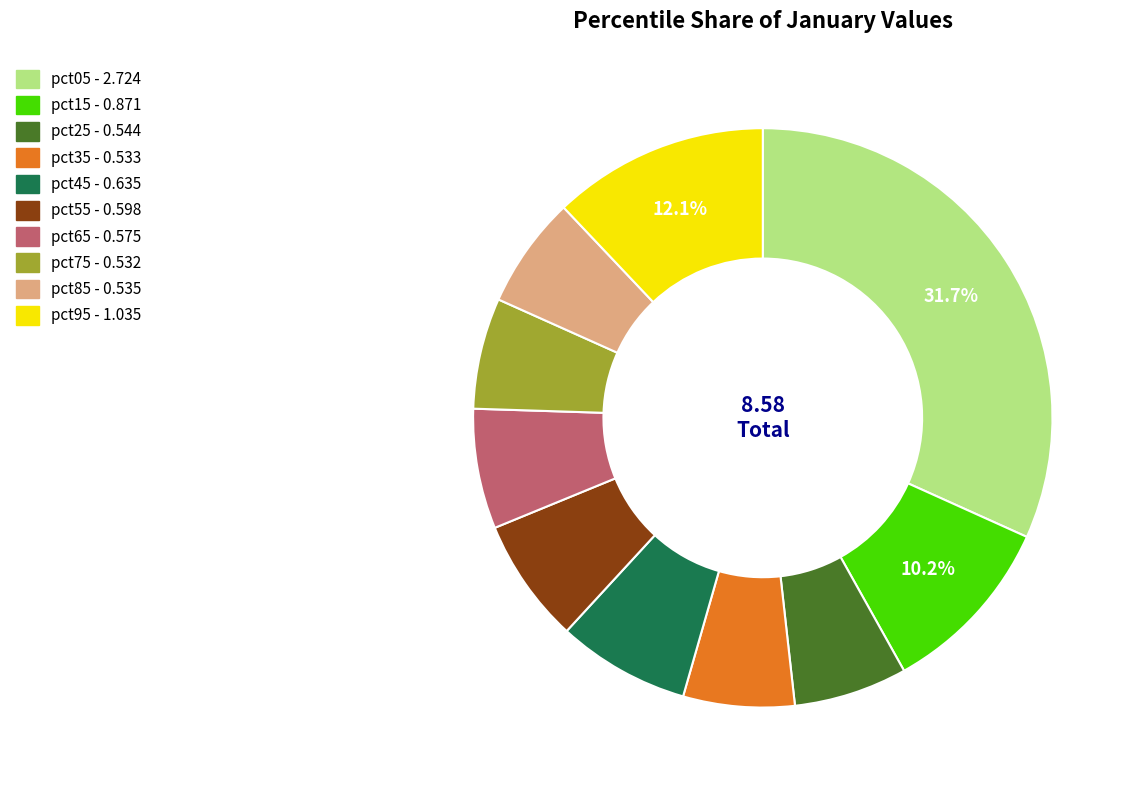

To the nearest percent, what portion does pct05 represent?

32%